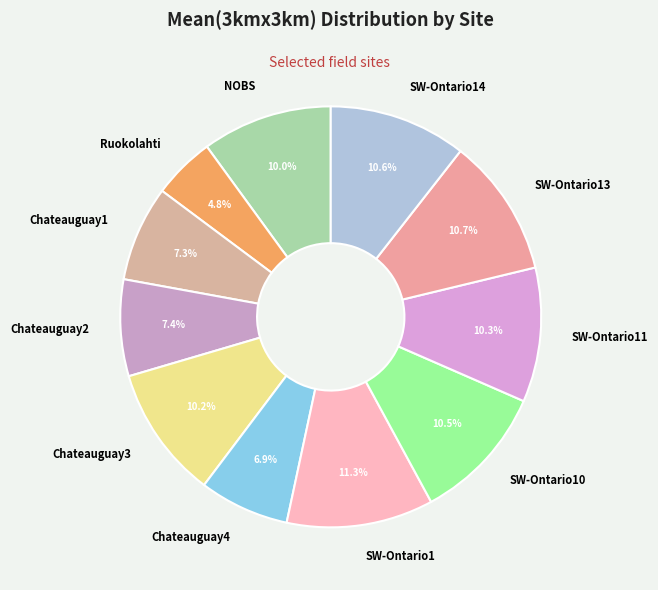

Between Ruokolahti and SW-Ontario14, which is larger?

SW-Ontario14